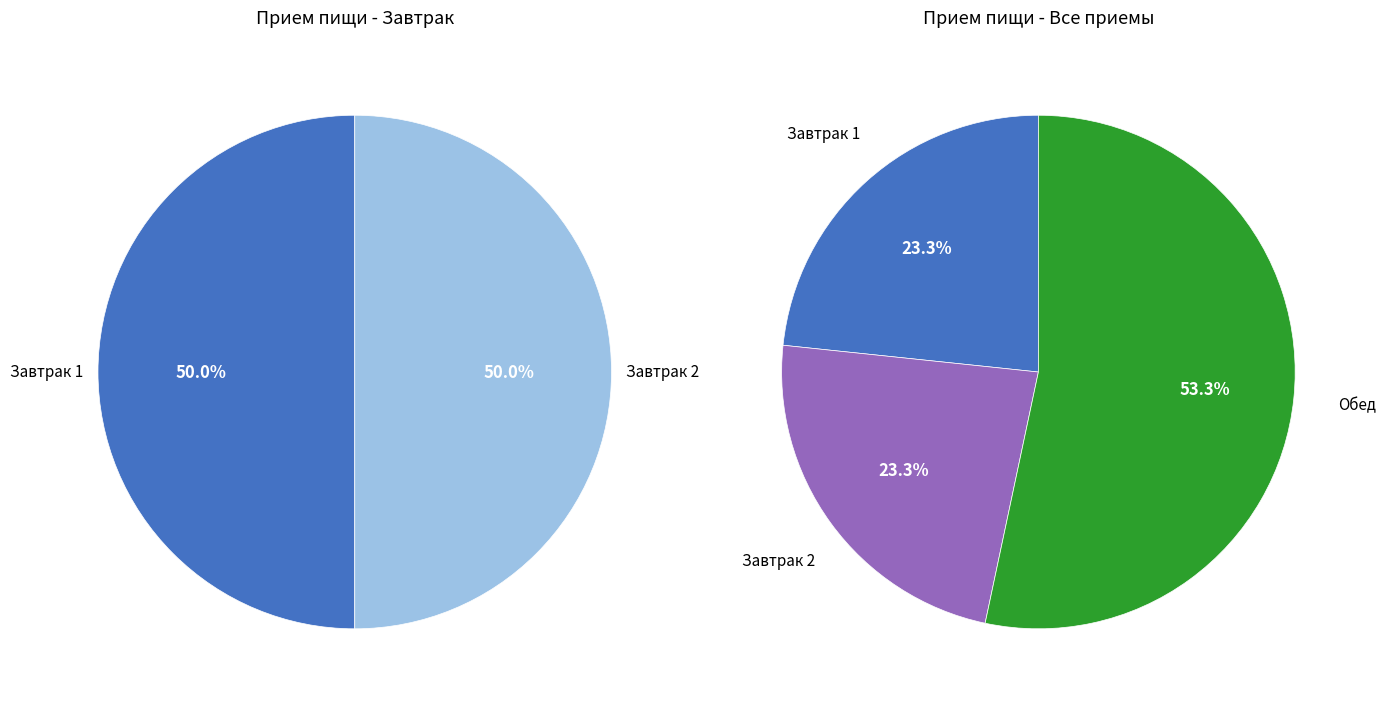

Which slice is the largest?

Обед